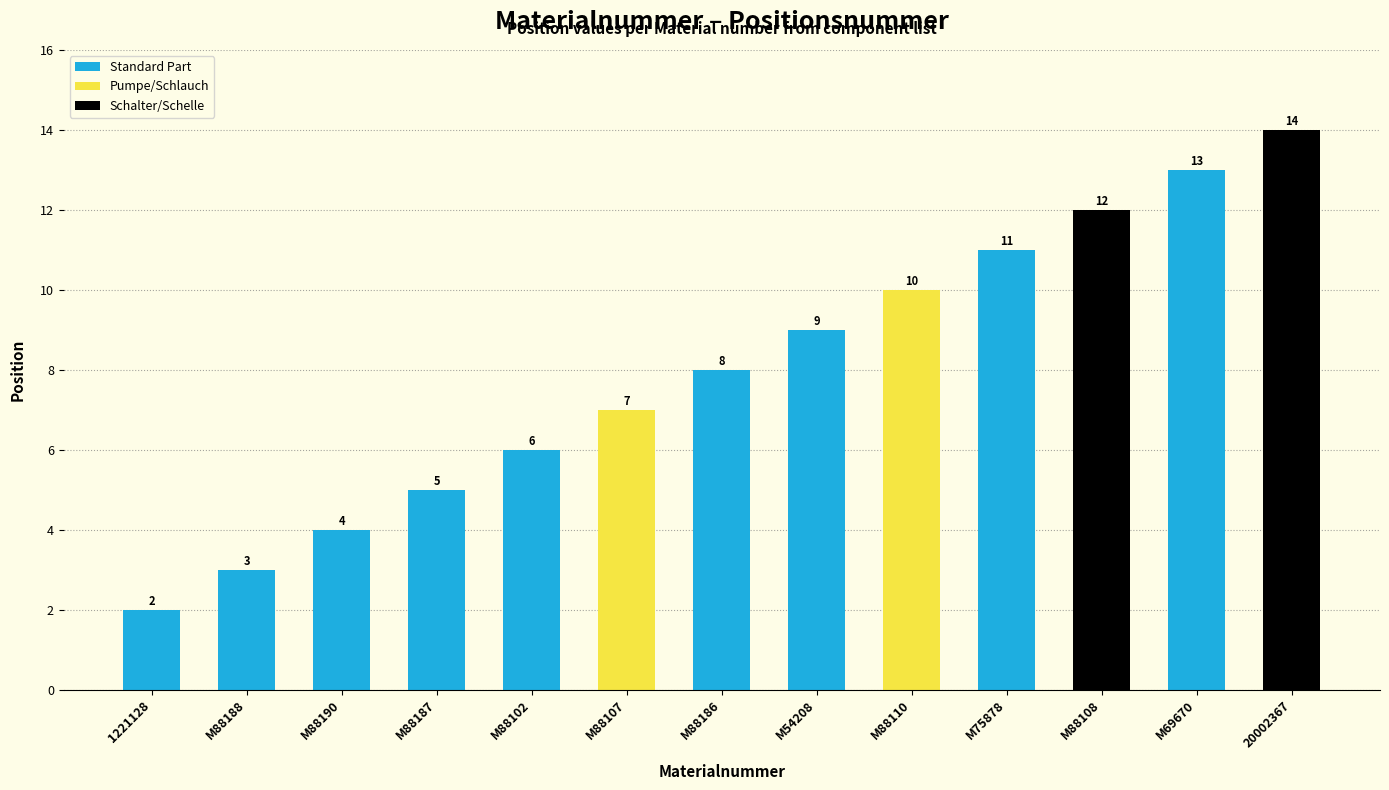

What is the difference between the maximum and minimum values?

12